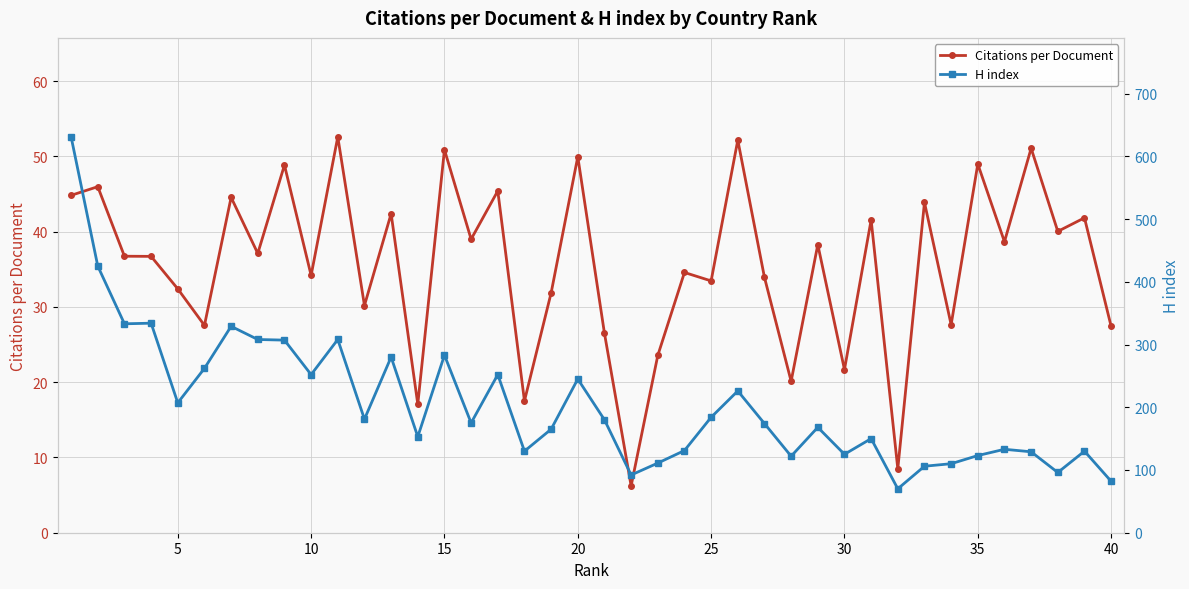

What is the highest value of the Citations per Document series?

52.6